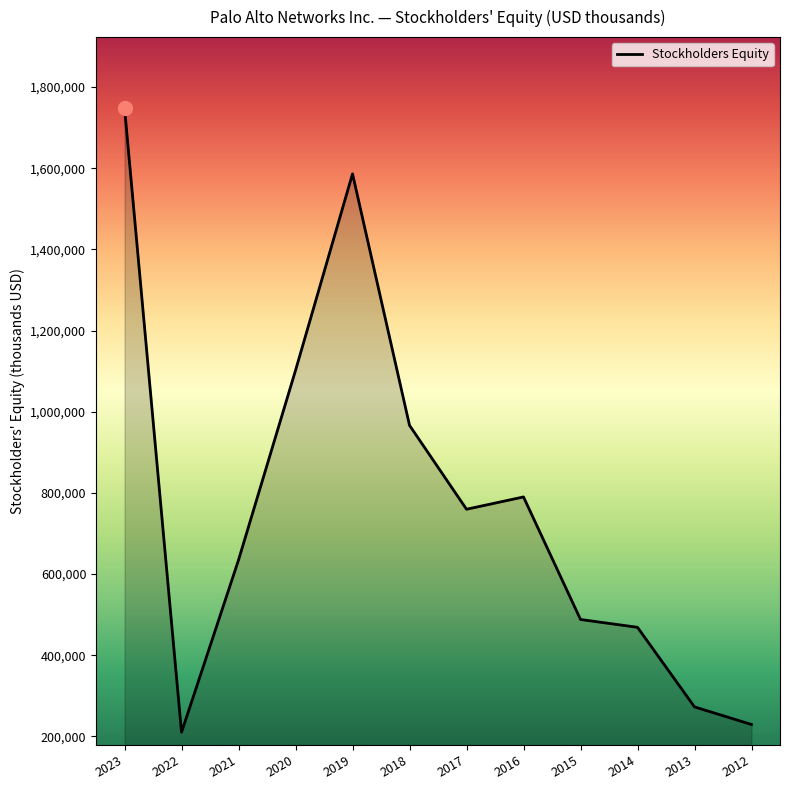

What is the difference between the second highest and minimum values?

1376300